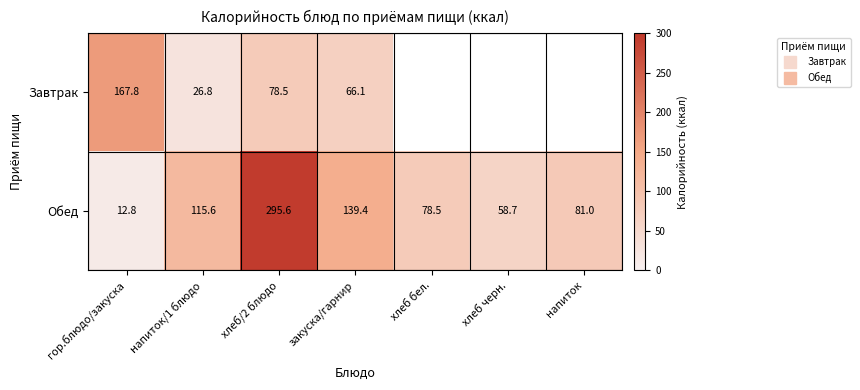

Which category has the lowest value across all series?

гор.блюдо/закуска